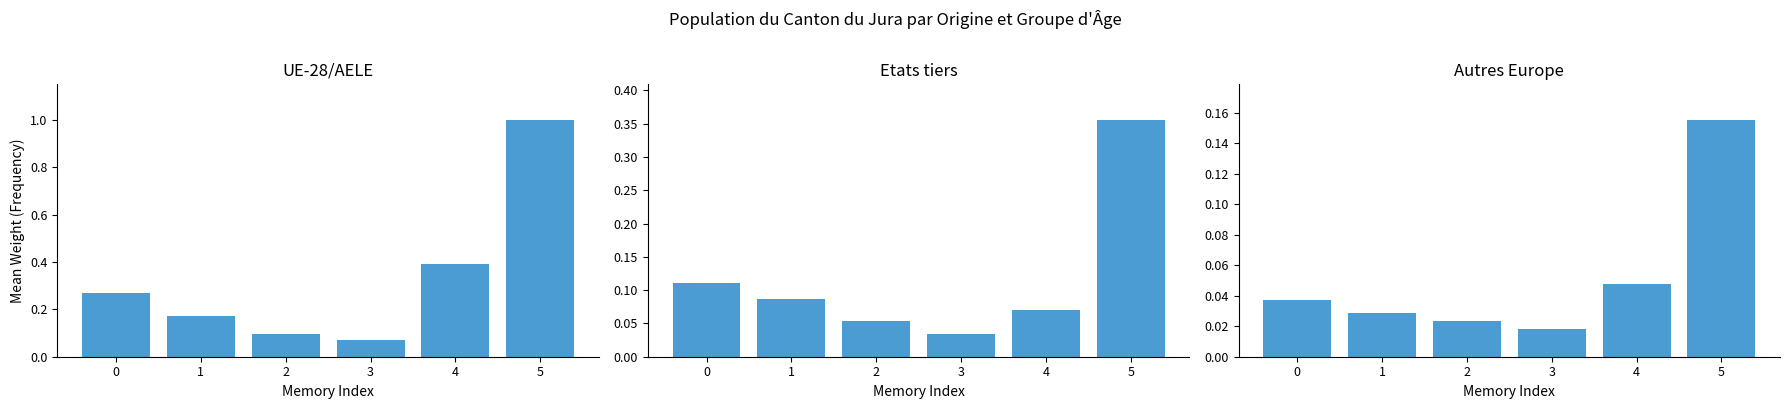

What are all the series names shown in the legend?

UE-28/AELE, Etats tiers, Autres Europe